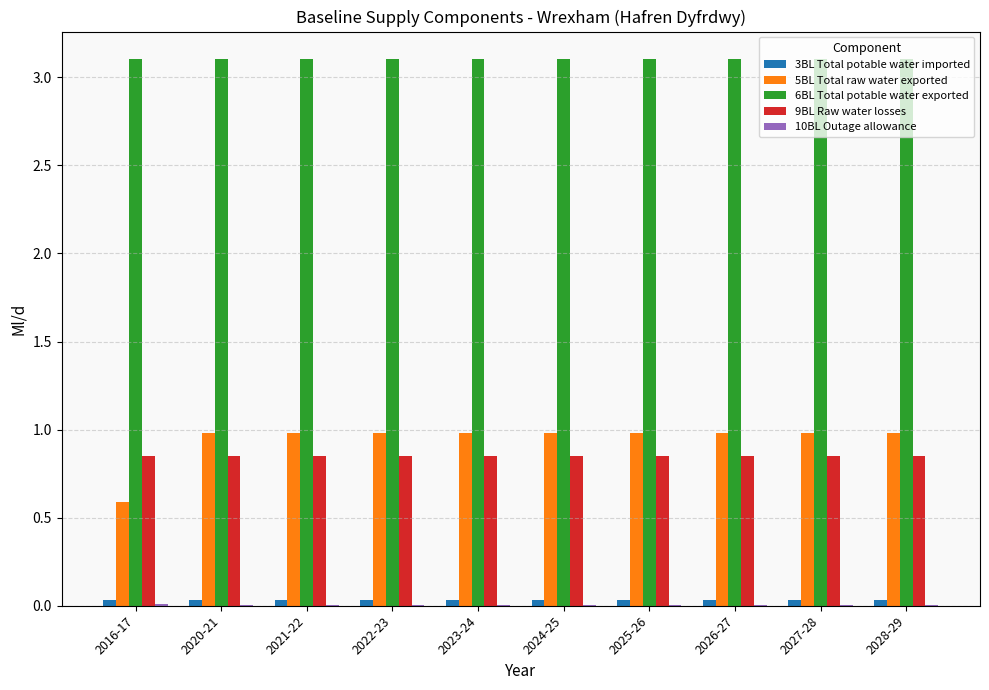

What is the sum of all 5BL Total raw water exported values?

9.4